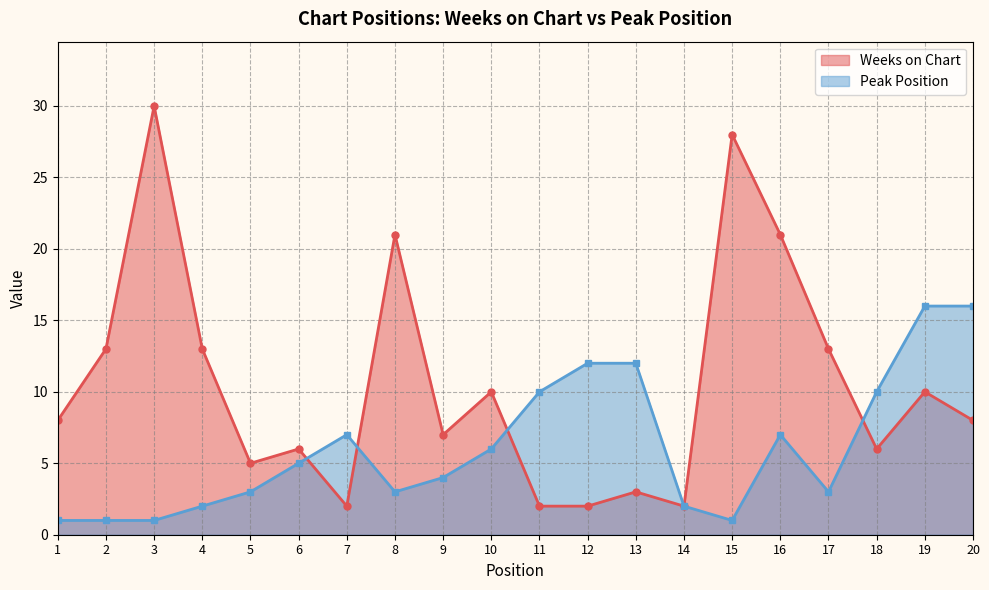

What value does the Peak Position series have at 8?

3